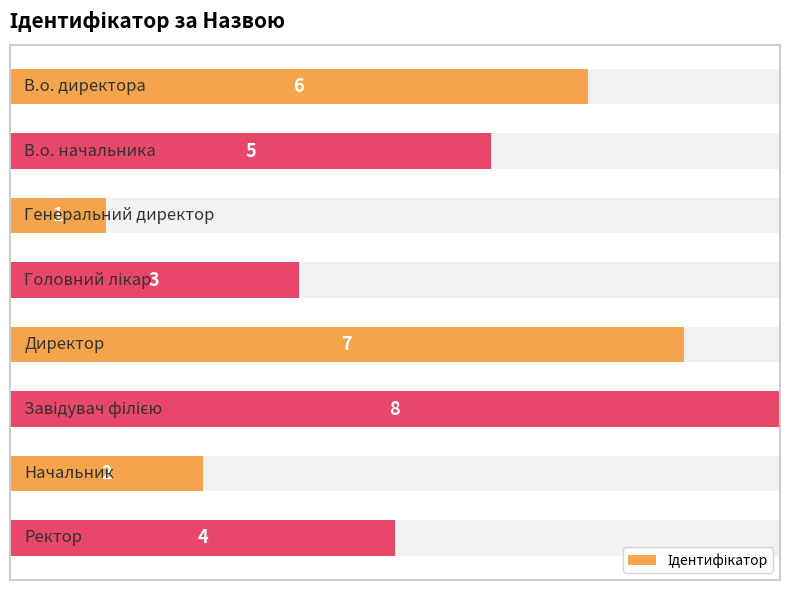

What is the minimum value shown in the chart?

1